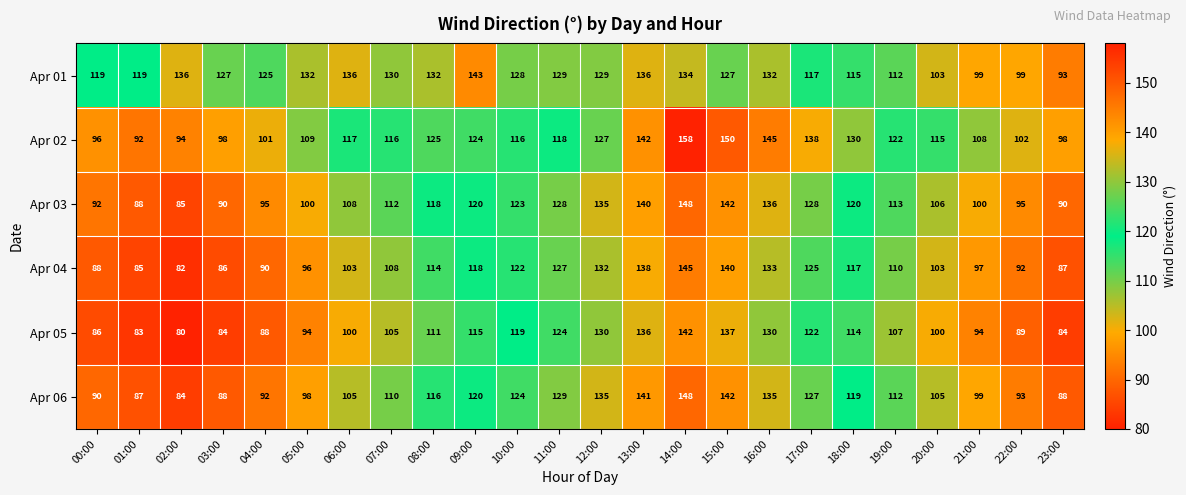

What is the total value across all series at 12:00?

788